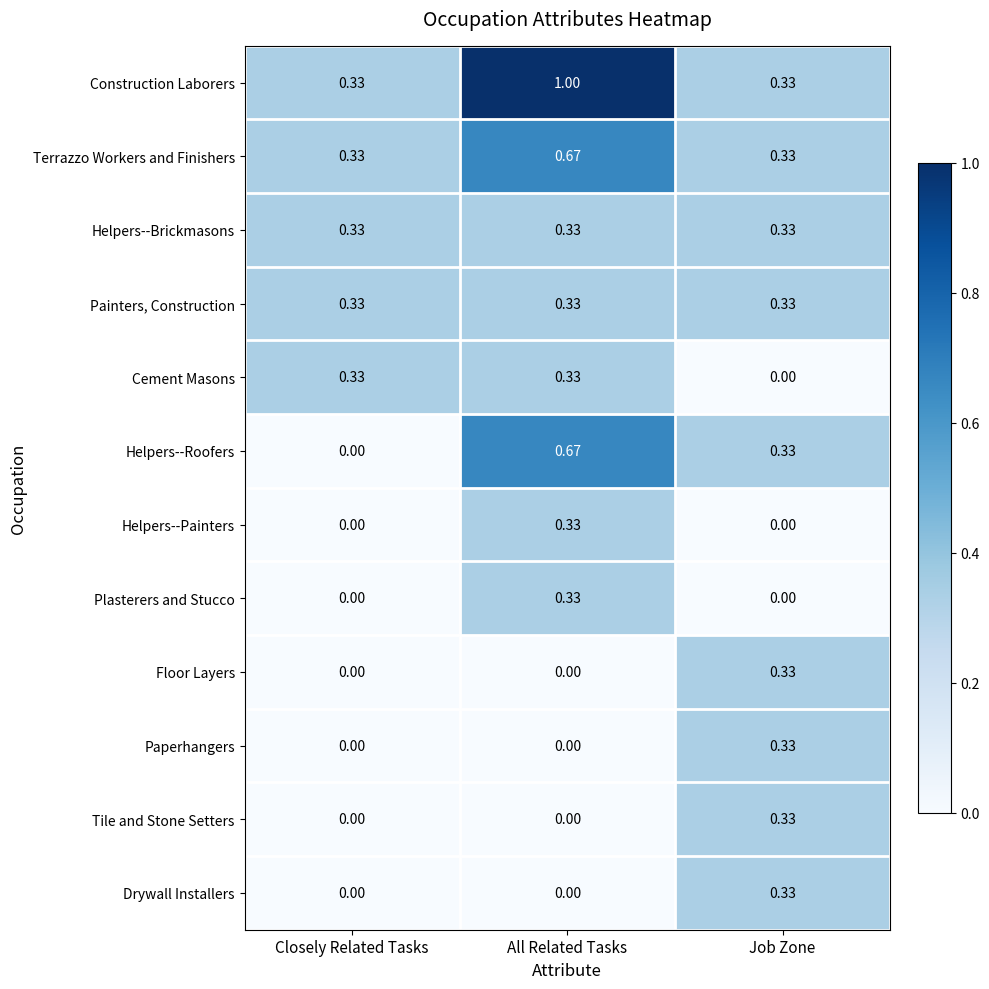

List the labels in order of Helpers--Roofers value, largest first.

All Related Tasks, Job Zone, Closely Related Tasks